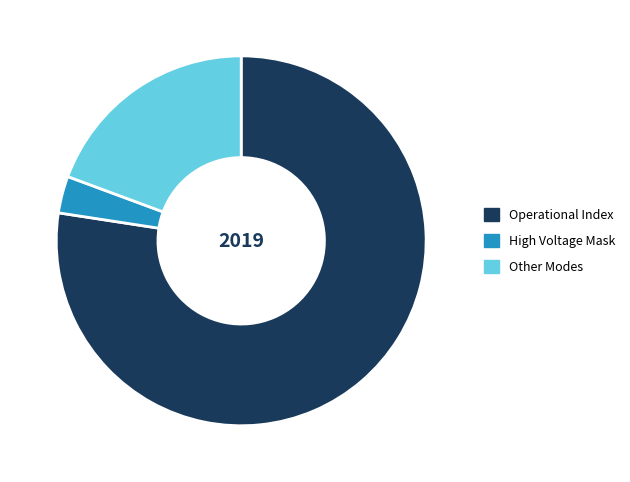

True or false: Operational Index accounts for 66% of the total.

False